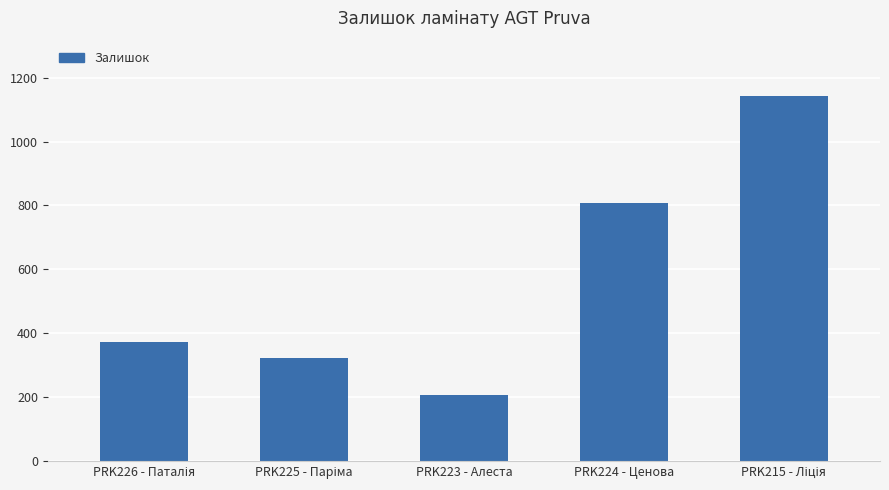

Is it true that the value at PRK224 - Ценова is 235?

False